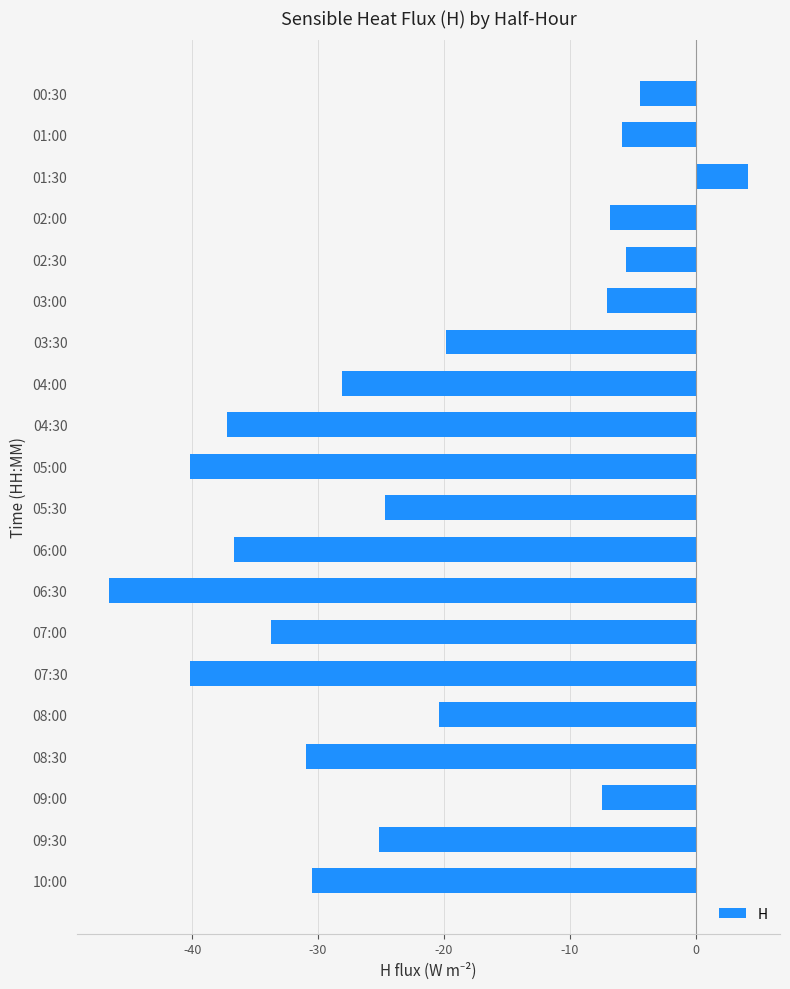

Reading top to bottom, list all the values displayed in this chart.

-4.5	-5.8	4.2	-6.8	-5.5	-7.1	-19.9	-28.1	-37.2	-40.2	-24.7	-36.6	-46.6	-33.8	-40.2	-20.4	-31.0	-7.5	-25.2	-30.5